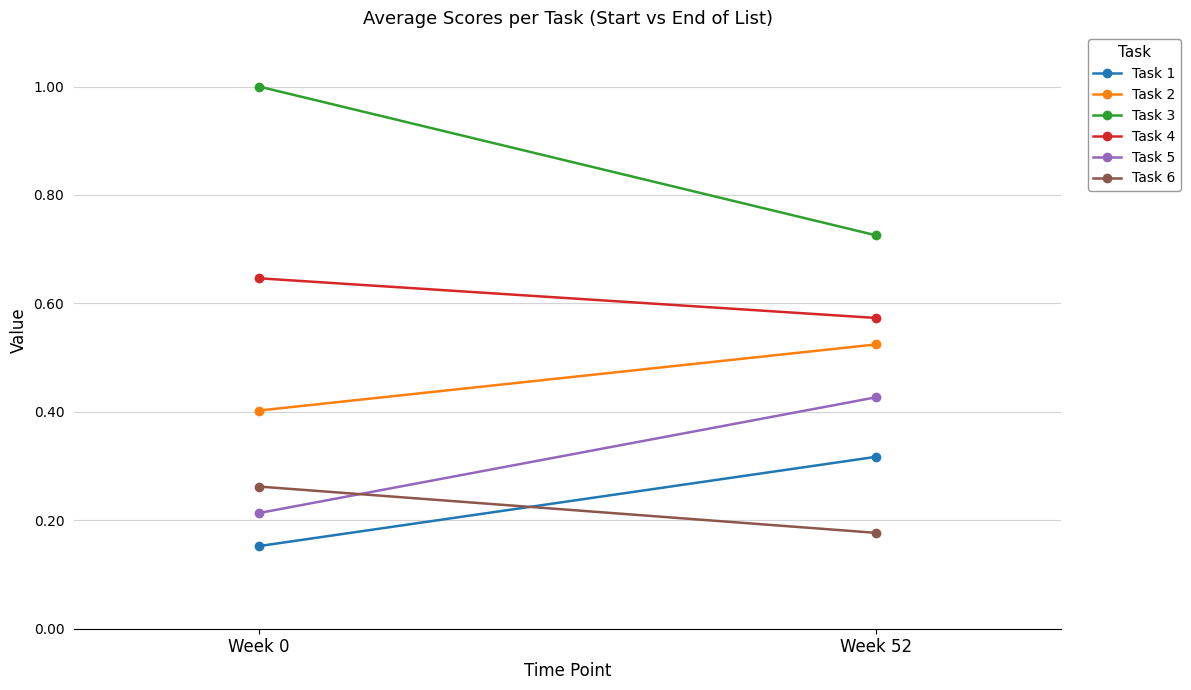

Which has a higher value, Week 0 or Week 52?

Week 52